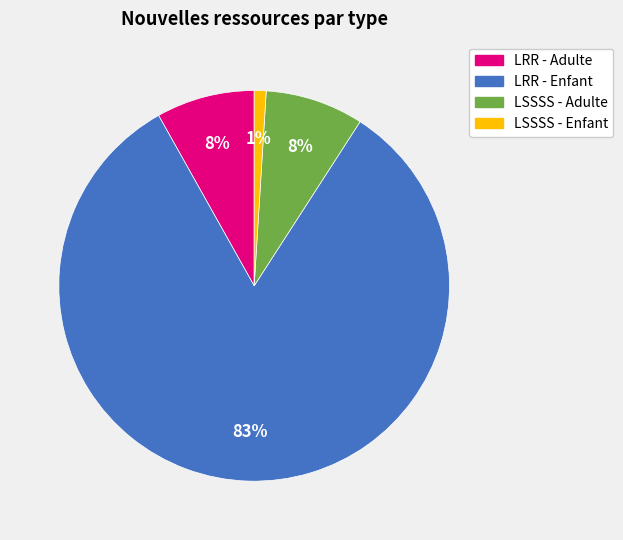

Do LRR - Adulte and LSSSS - Enfant together represent more than half of the pie?

No